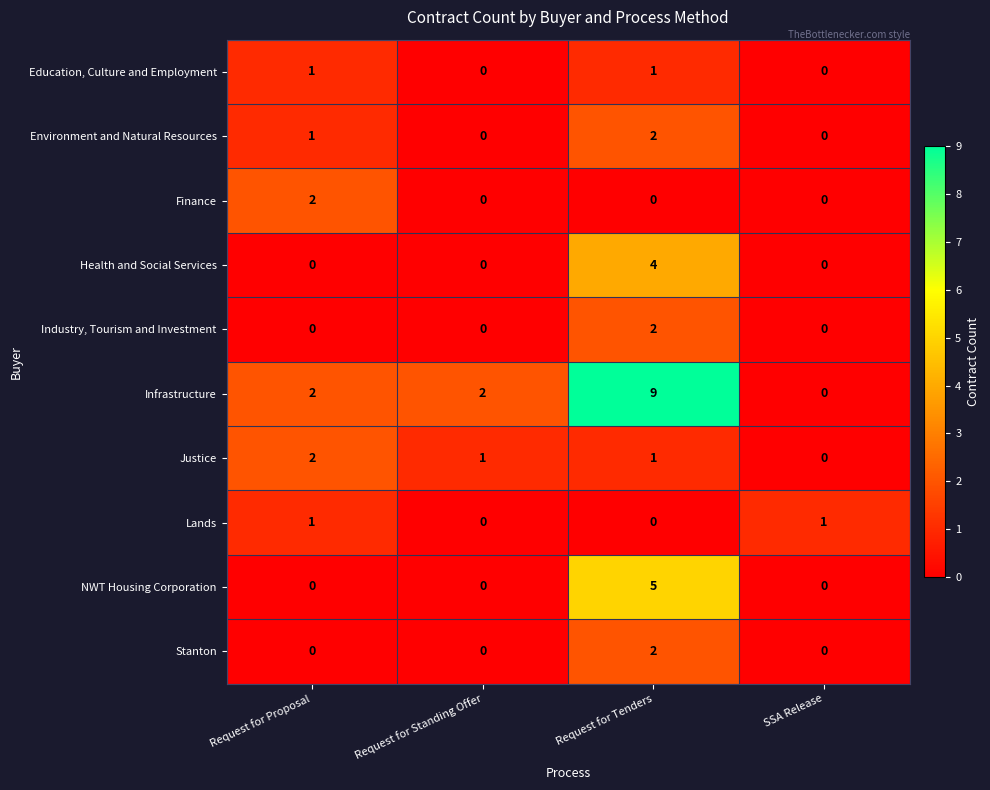

At which category is the sum across all series the highest?

Request for Tenders